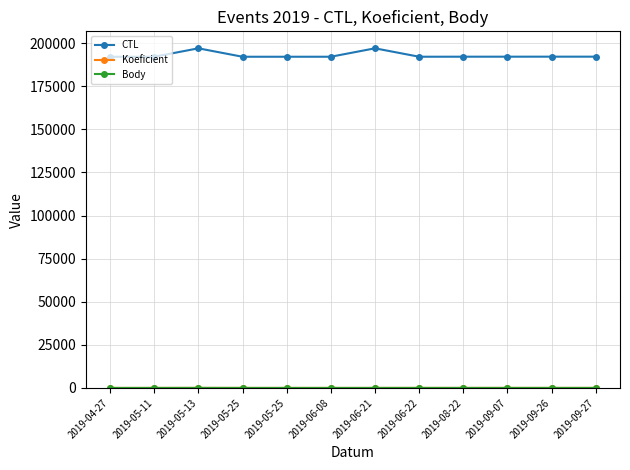

What is the label of the 6th point from the right?

2019-06-21